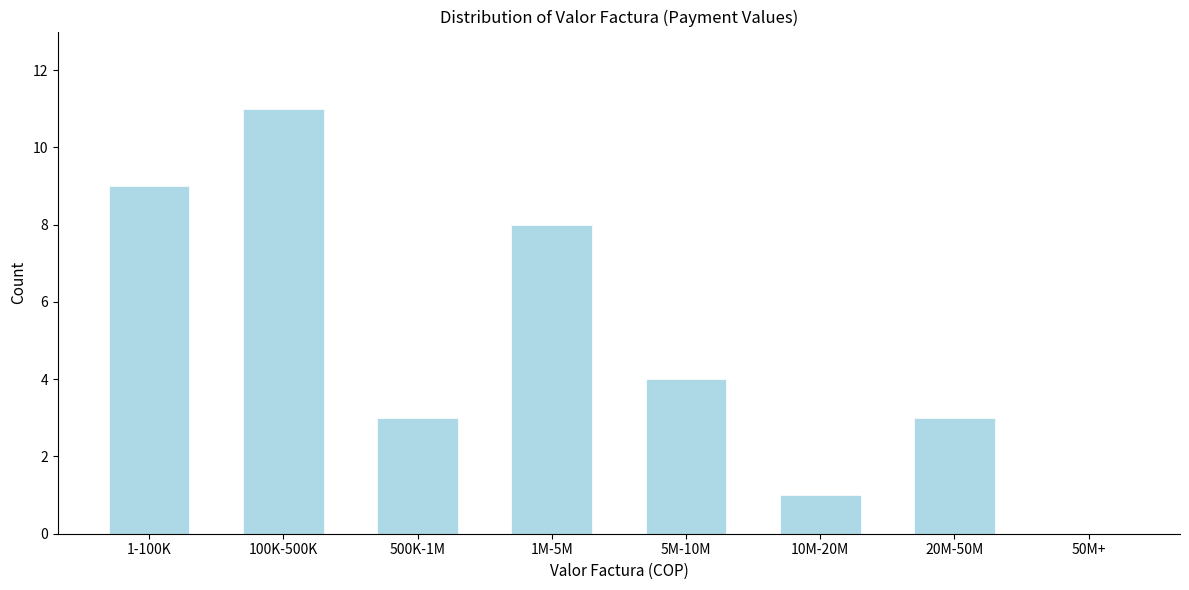

Reading right to left, what are all the values shown in this chart?

50M+=0	20M-50M=3	10M-20M=1	5M-10M=4	1M-5M=8	500K-1M=3	100K-500K=11	1-100K=9